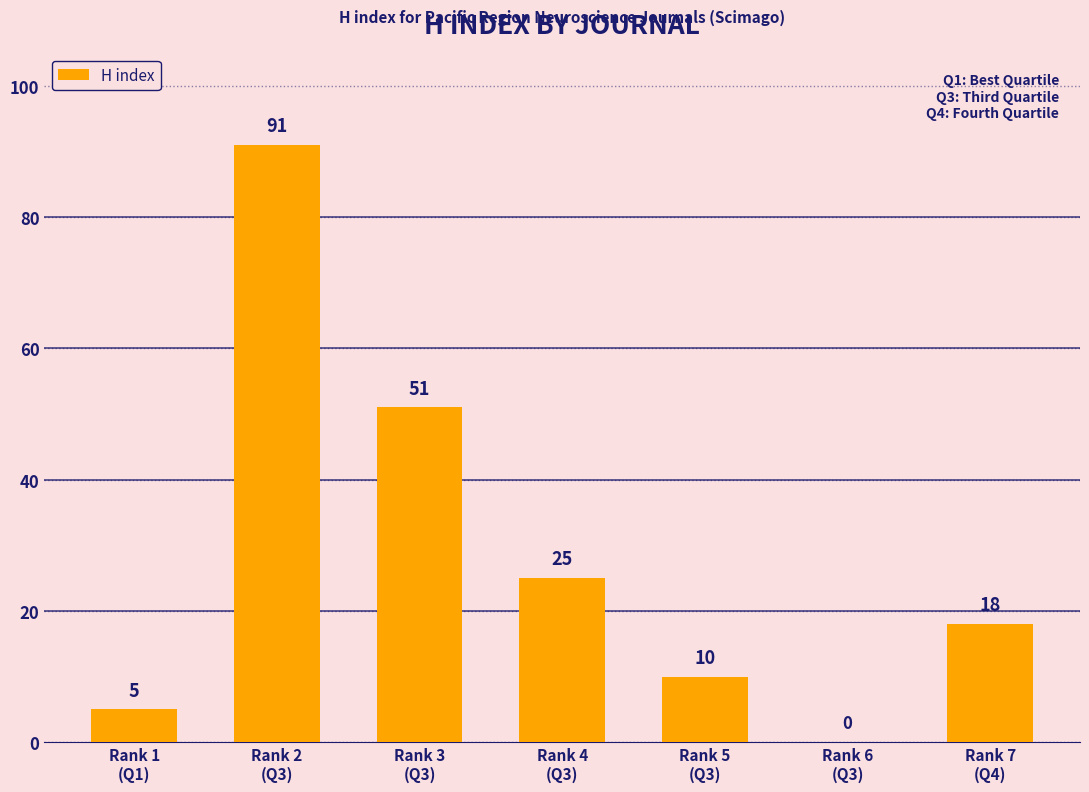

Count the number of categories in the chart.

7